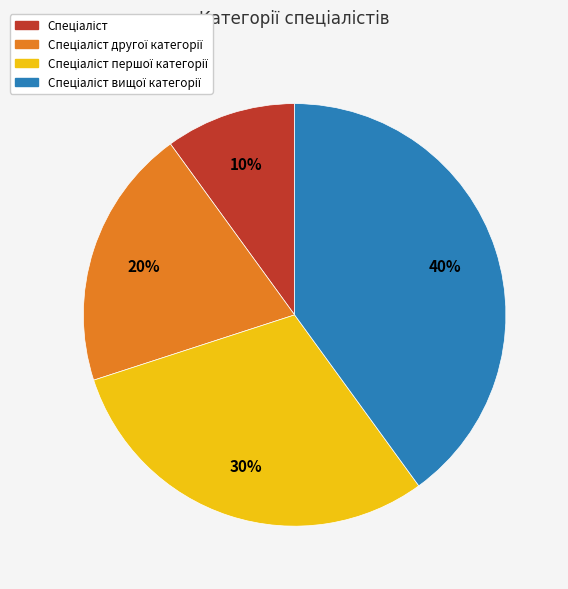

To the nearest percent, what is the difference between the largest and smallest slice percentages?

30%